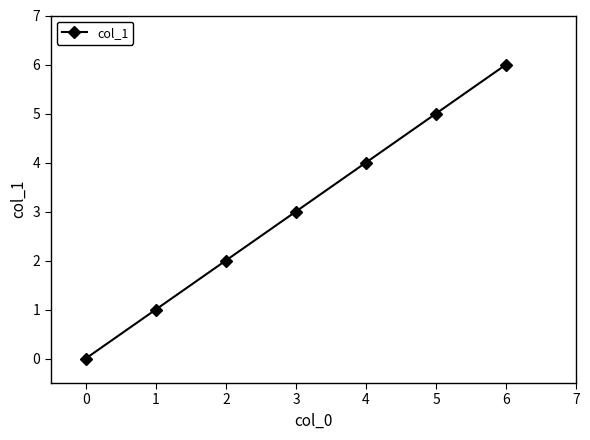

True or false: there are more than 0 points higher than both neighbors.

False